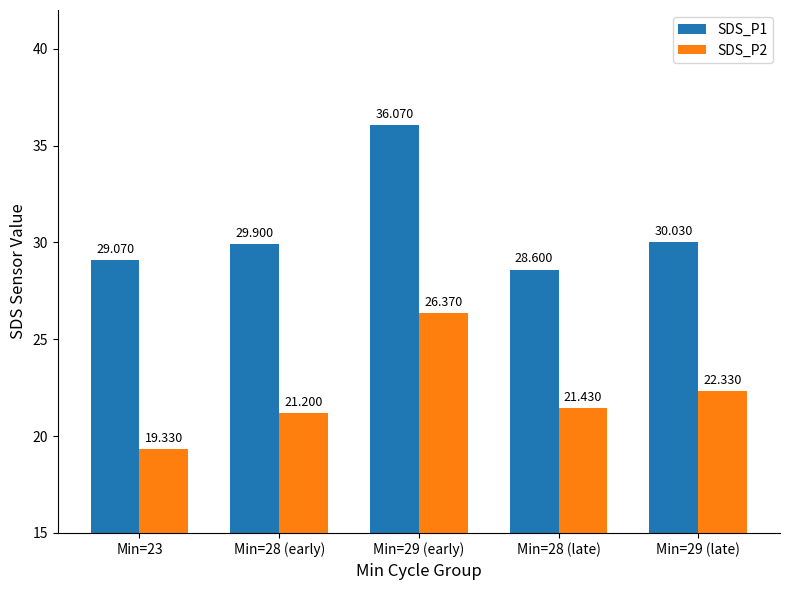

What is the maximum value for SDS_P1?

36.1